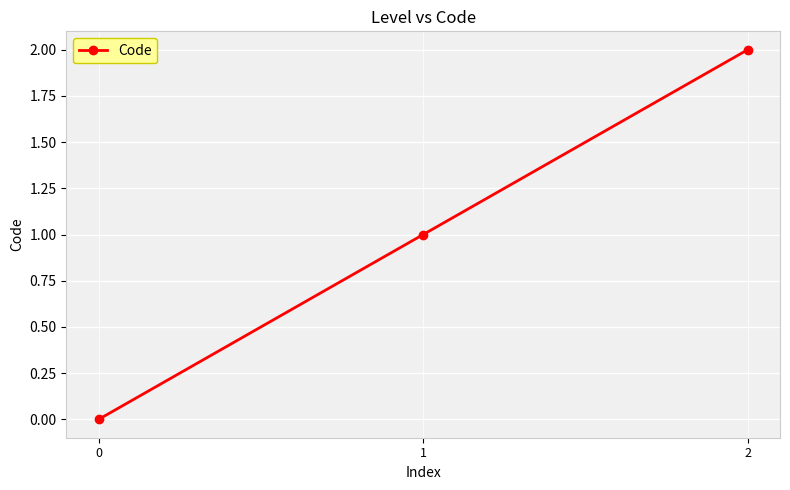

The value at 2 is 3. True or false?

False